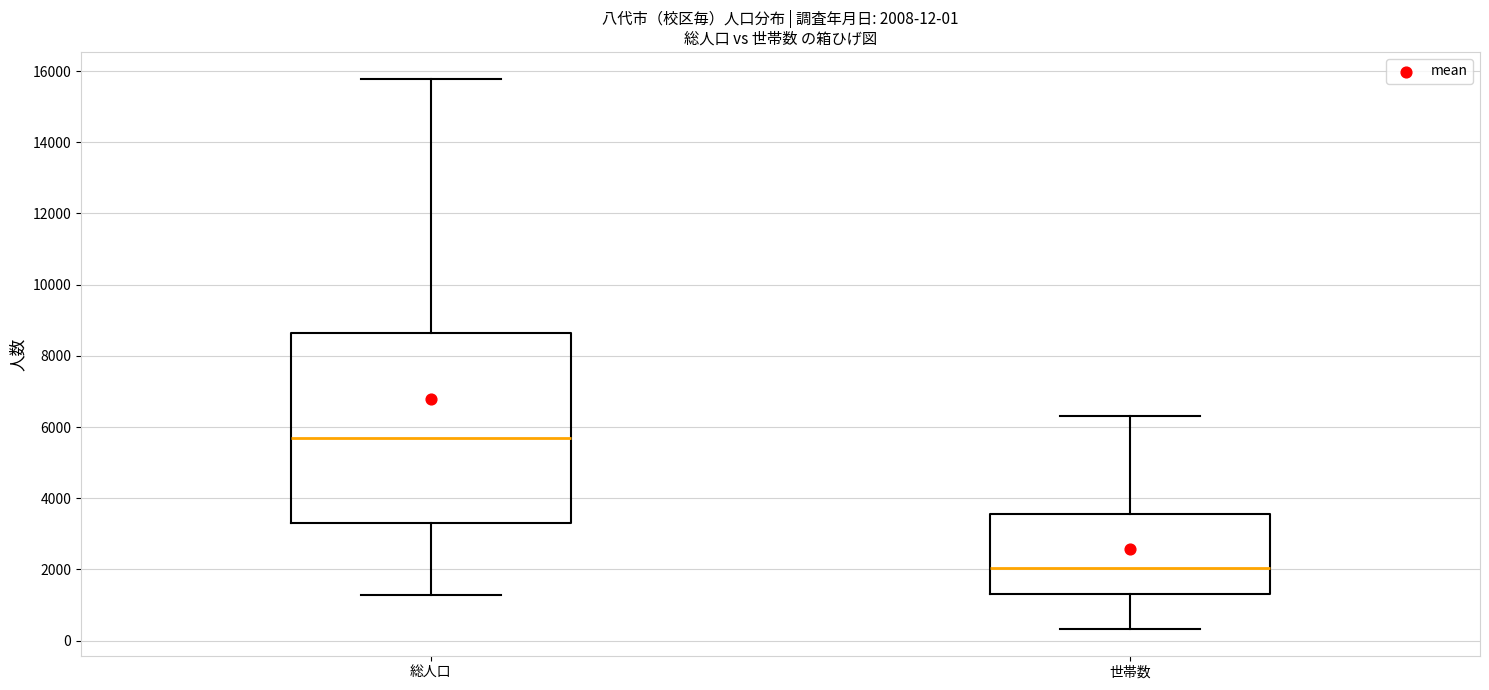

Which box has the lowest median line?

世帯数